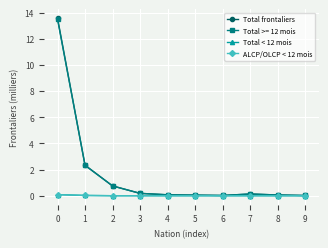

True or false: ALCP/OLCP < 12 mois and Total frontaliers cross at least once.

False